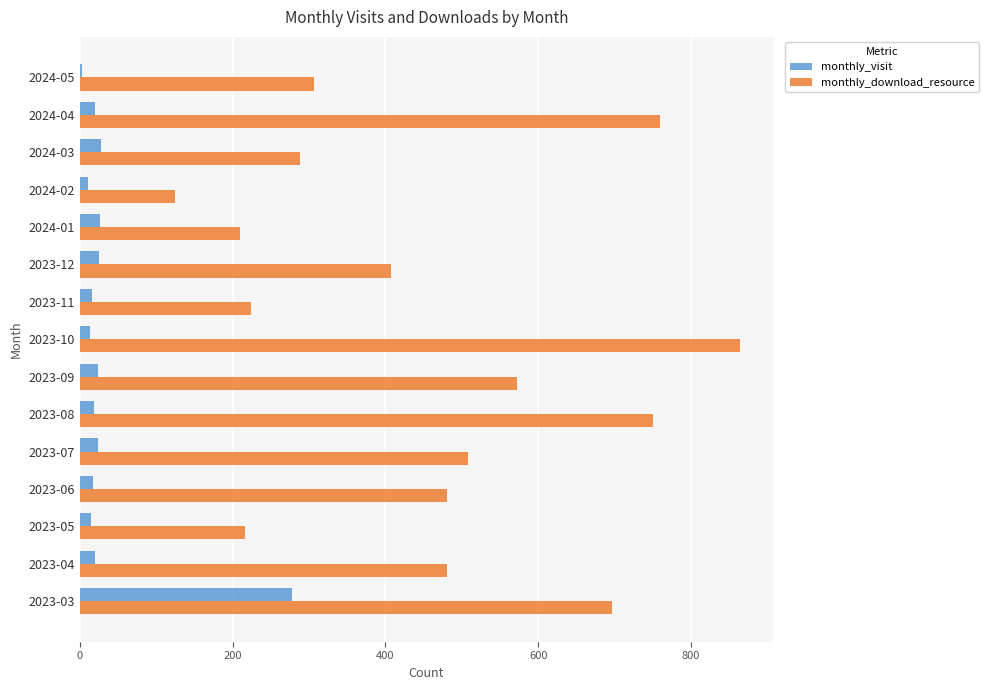

At which label does monthly_download_resource reach its peak?

2023-10